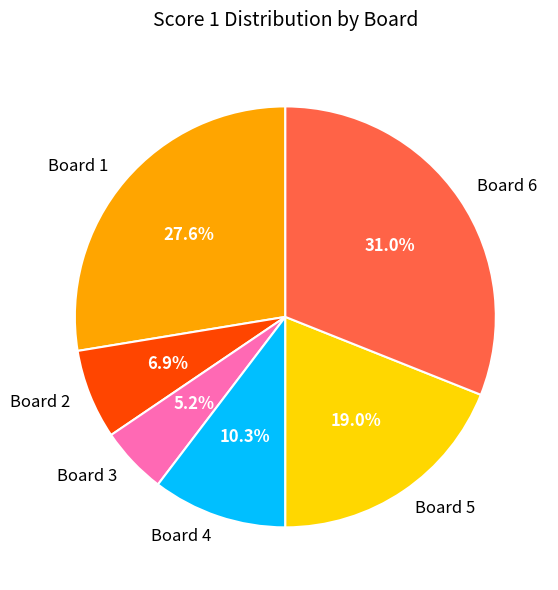

Count the number of slices in the pie.

6